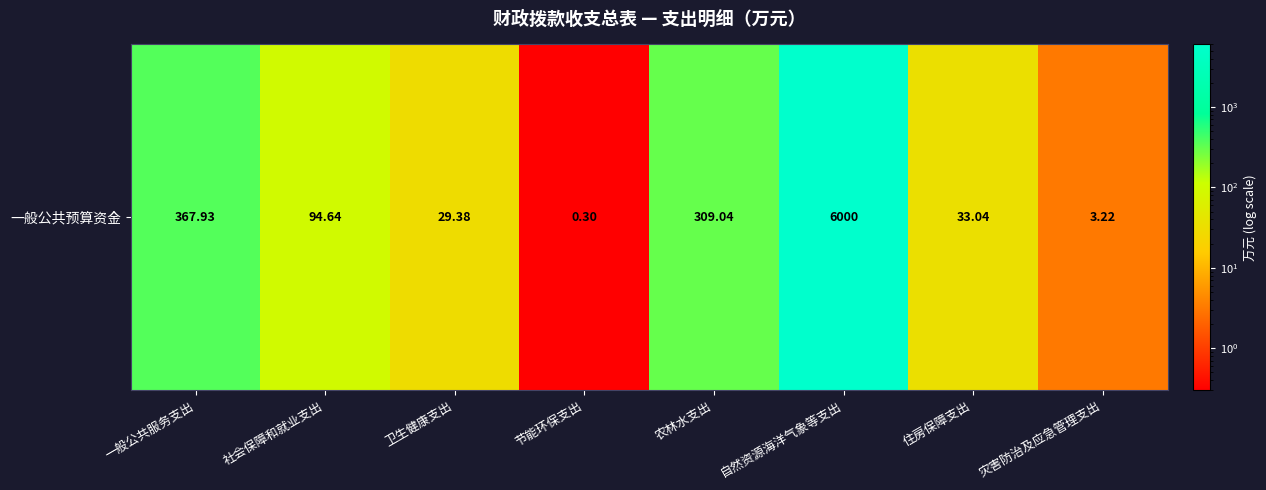

The value at 社会保障和就业支出 is 94.6. True or false?

True